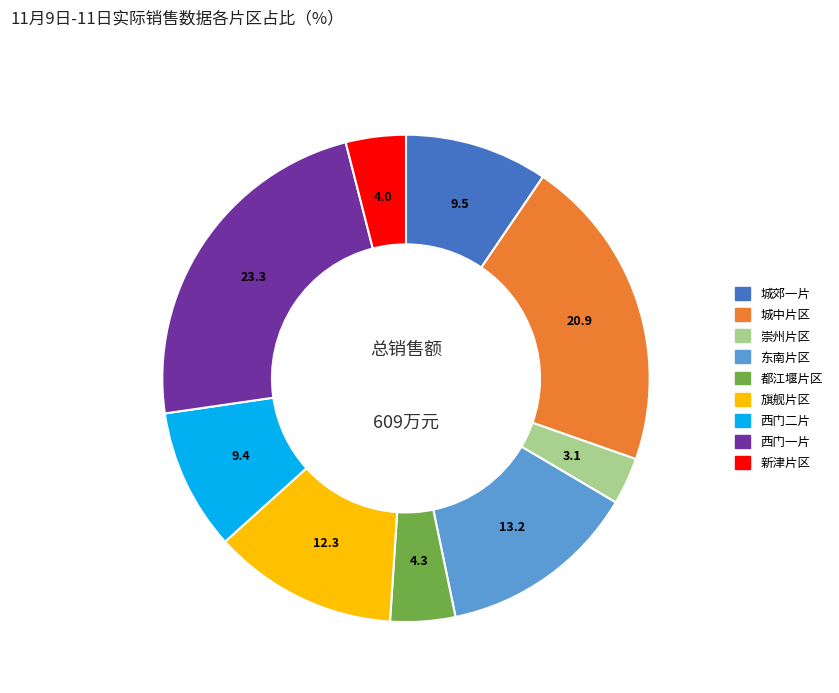

Which slice is the smallest?

崇州片区